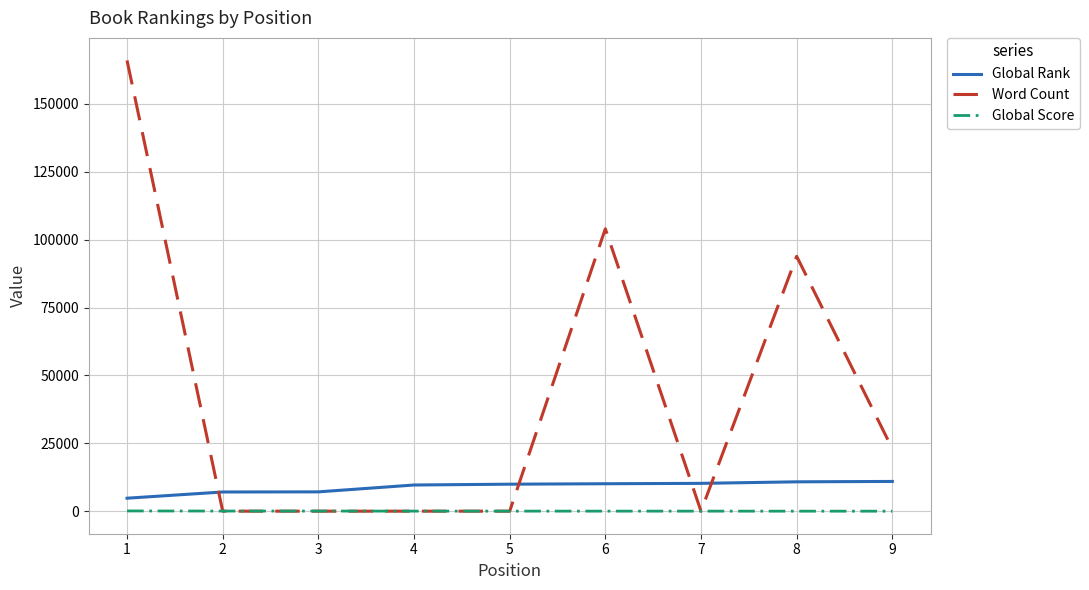

Is the value of Global Rank at 9 greater than the value of Word Count at 1?

No